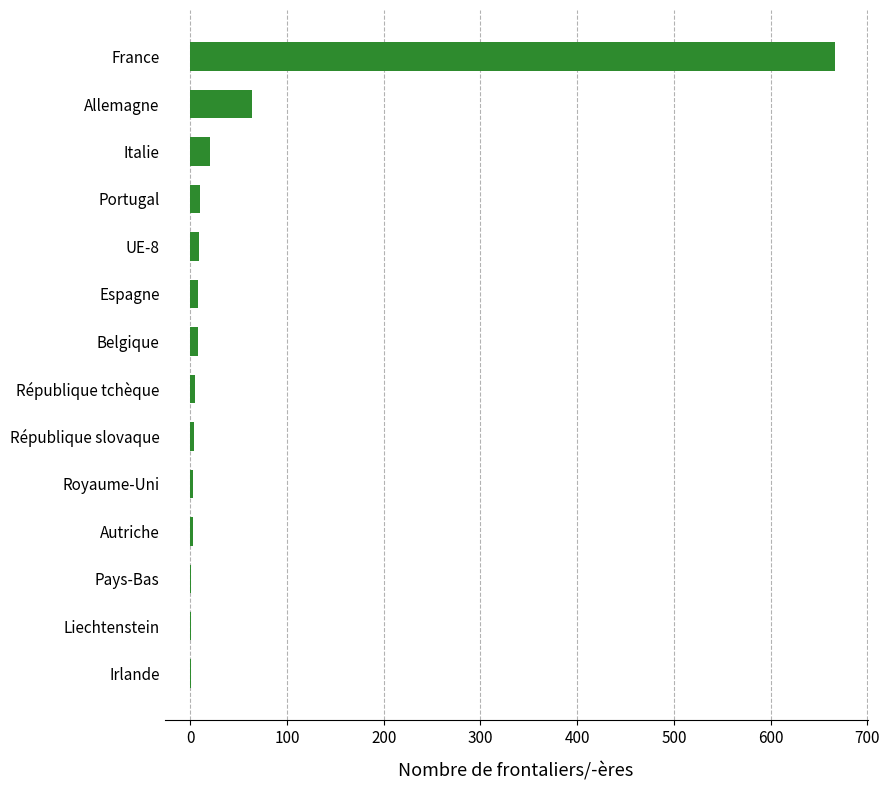

What is the sum of all values?

804